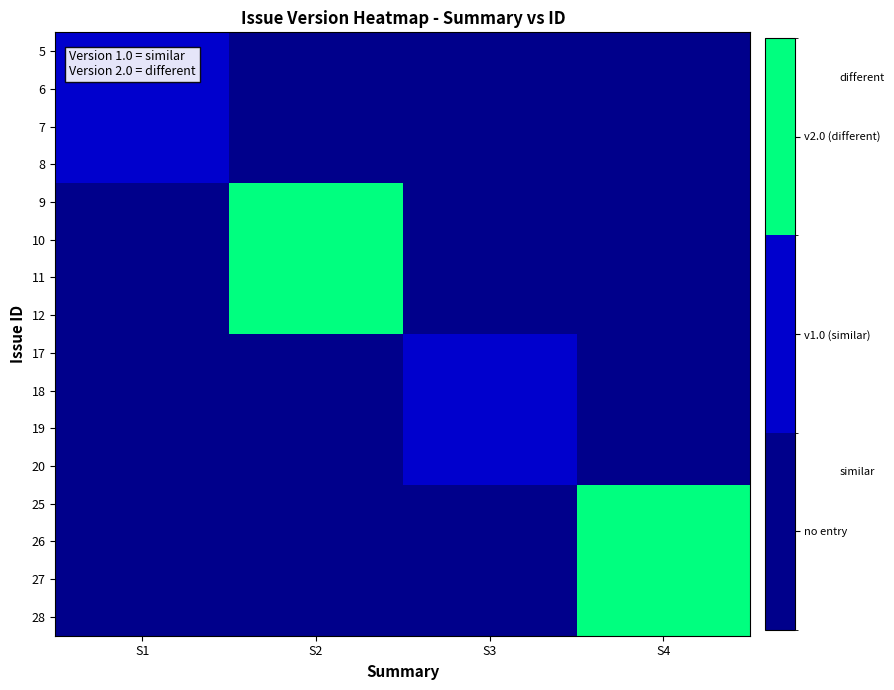

At which category does the chart reach its minimum across all series?

S2